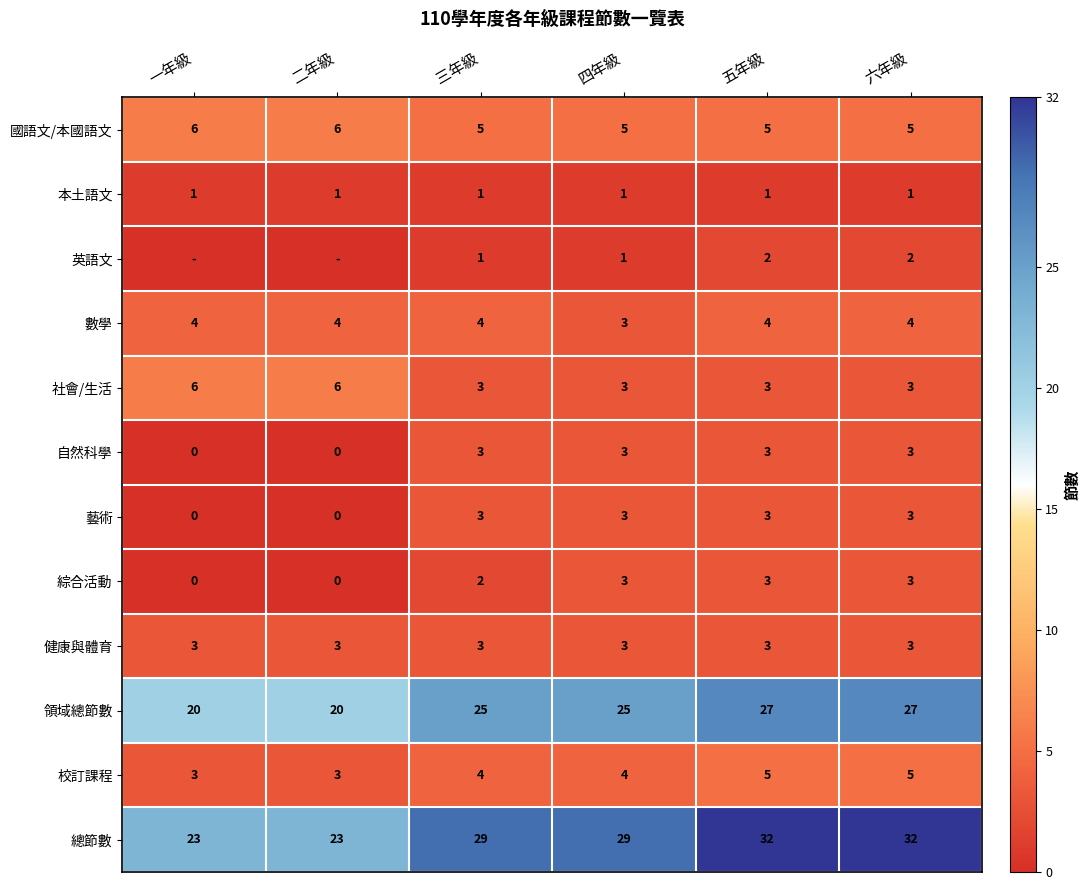

What is the total value across all series at 三年級?

83